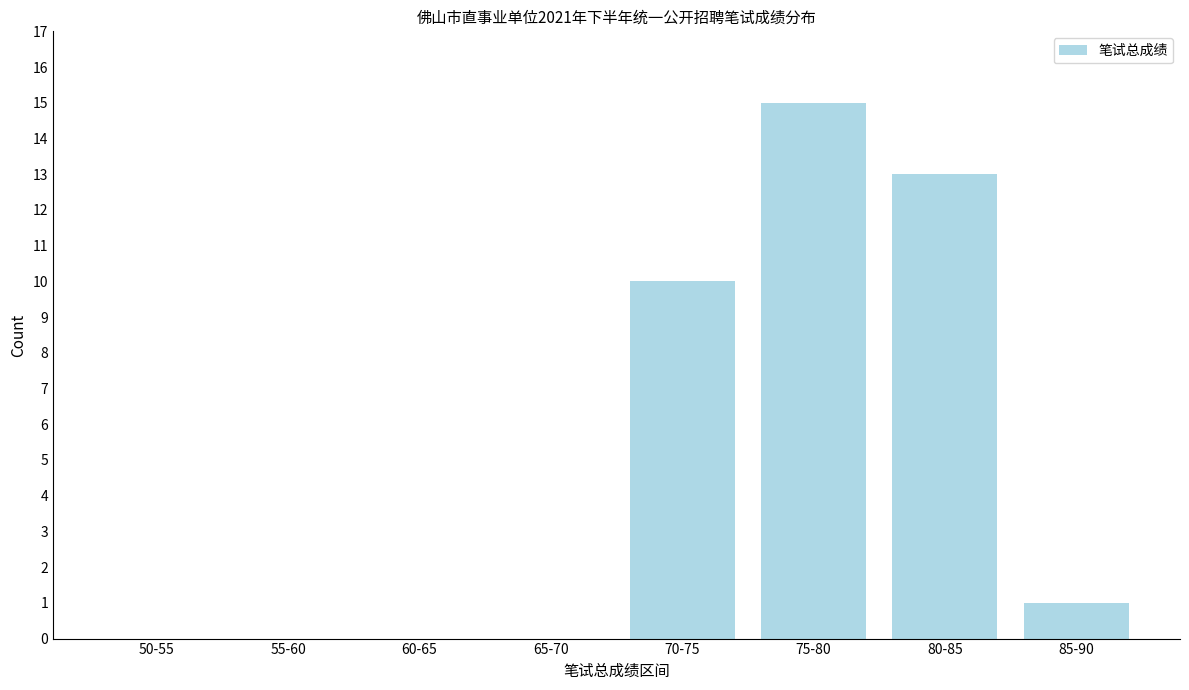

Reading right to left, list all the values displayed in this chart.

85-90=1	80-85=13	75-80=15	70-75=10	65-70=0	60-65=0	55-60=0	50-55=0